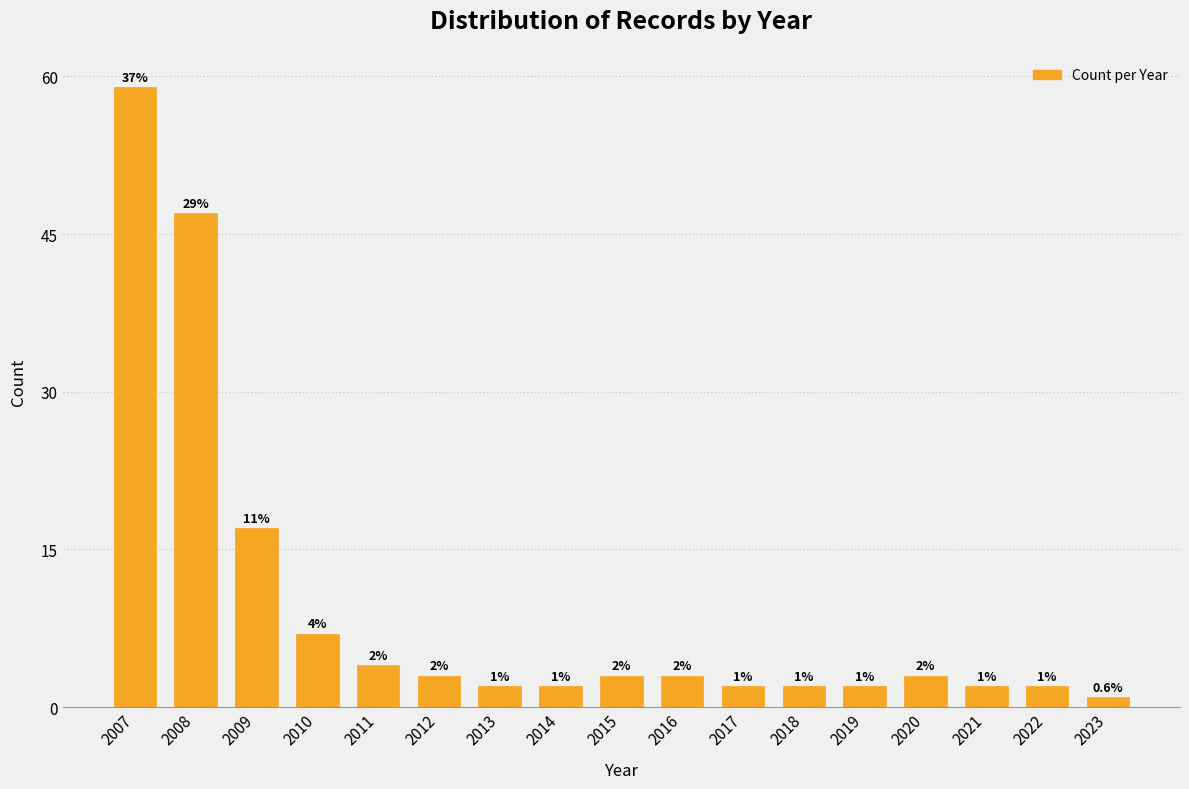

Reading right to left, transcribe all the data shown in this chart.

2023=1	2022=2	2021=2	2020=3	2019=2	2018=2	2017=2	2016=3	2015=3	2014=2	2013=2	2012=3	2011=4	2010=7	2009=17	2008=47	2007=59